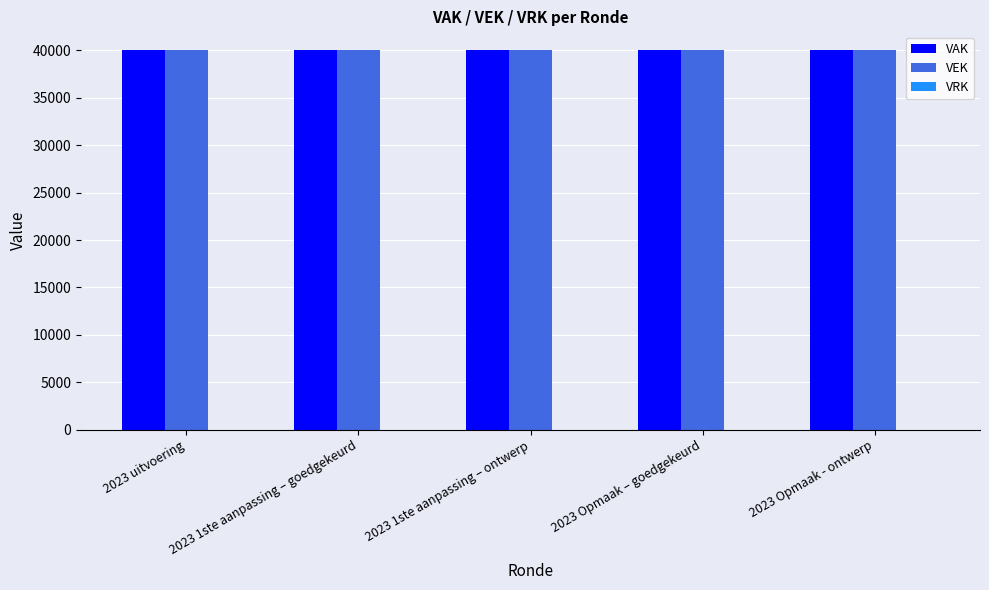

Reading left to right, what are all the values shown in this chart?

VAK: 2023 uitvoering=40000	2023 1ste aanpassing – goedgekeurd=40000	2023 1ste aanpassing – ontwerp=40000	2023 Opmaak – goedgekeurd=40000	2023 Opmaak - ontwerp=40000
VEK: 2023 uitvoering=40000	2023 1ste aanpassing – goedgekeurd=40000	2023 1ste aanpassing – ontwerp=40000	2023 Opmaak – goedgekeurd=40000	2023 Opmaak - ontwerp=40000
VRK: 2023 uitvoering=0	2023 1ste aanpassing – goedgekeurd=0	2023 1ste aanpassing – ontwerp=0	2023 Opmaak – goedgekeurd=0	2023 Opmaak - ontwerp=0